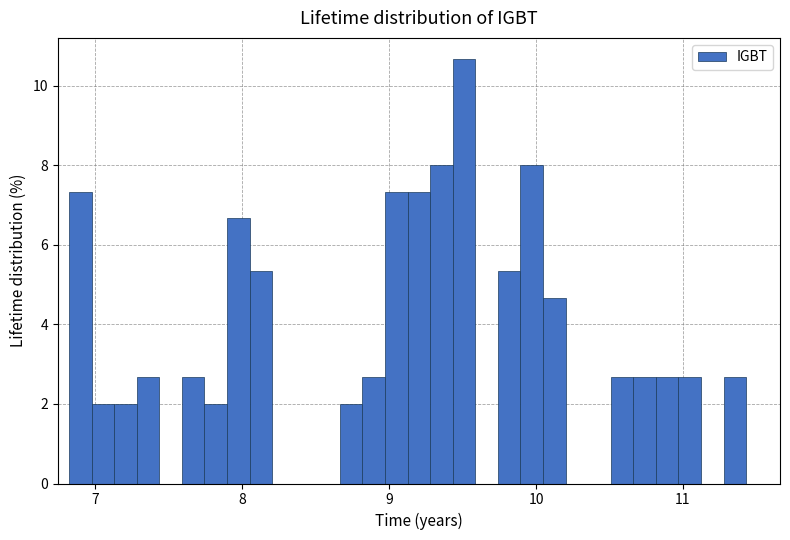

Around what value on the x-axis is the tallest bar? Give the approximate position of its centre, as read against the axis.

9.5